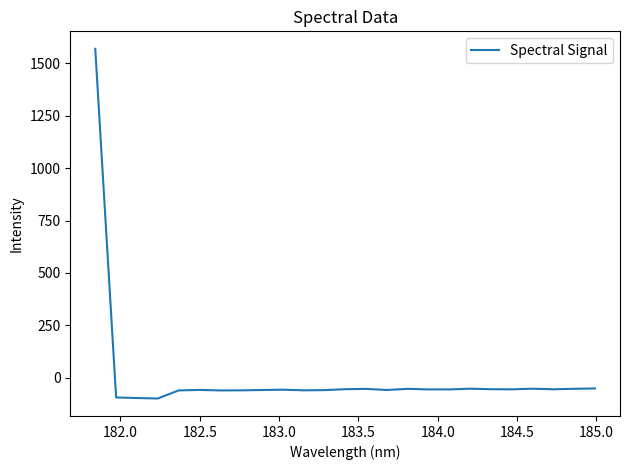

What is the smallest value displayed?

-99.3